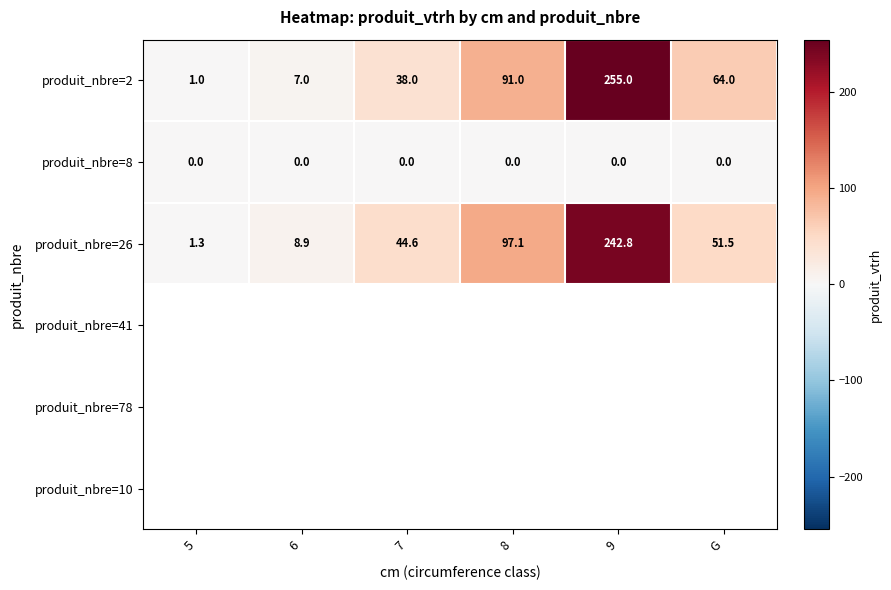

Reading left to right, what are all the values shown in this chart?

produit_nbre=2: 5=1.0	6=7.0	7=38.0	8=91.0	9=255.0	G=64.0
produit_nbre=8: 5=0.0	6=0.0	7=0.0	8=0.0	9=0.0	G=0.0
produit_nbre=26: 5=1.3	6=8.9	7=44.6	8=97.1	9=242.8	G=51.5